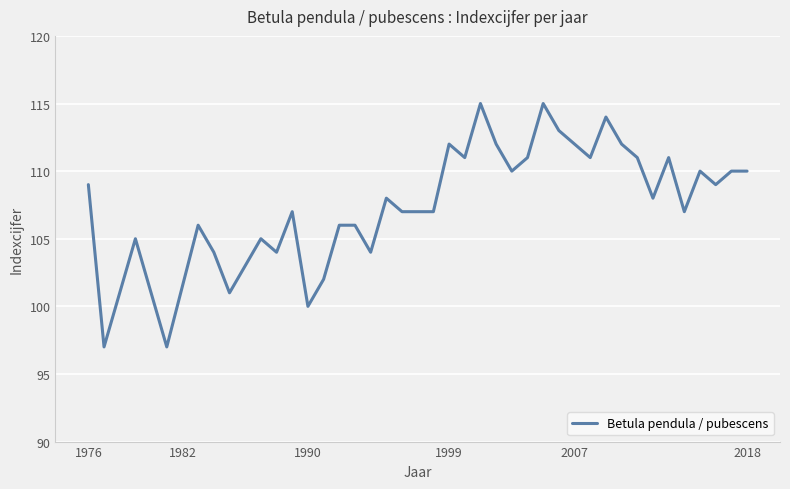

What is the minimum value shown in the chart?

97